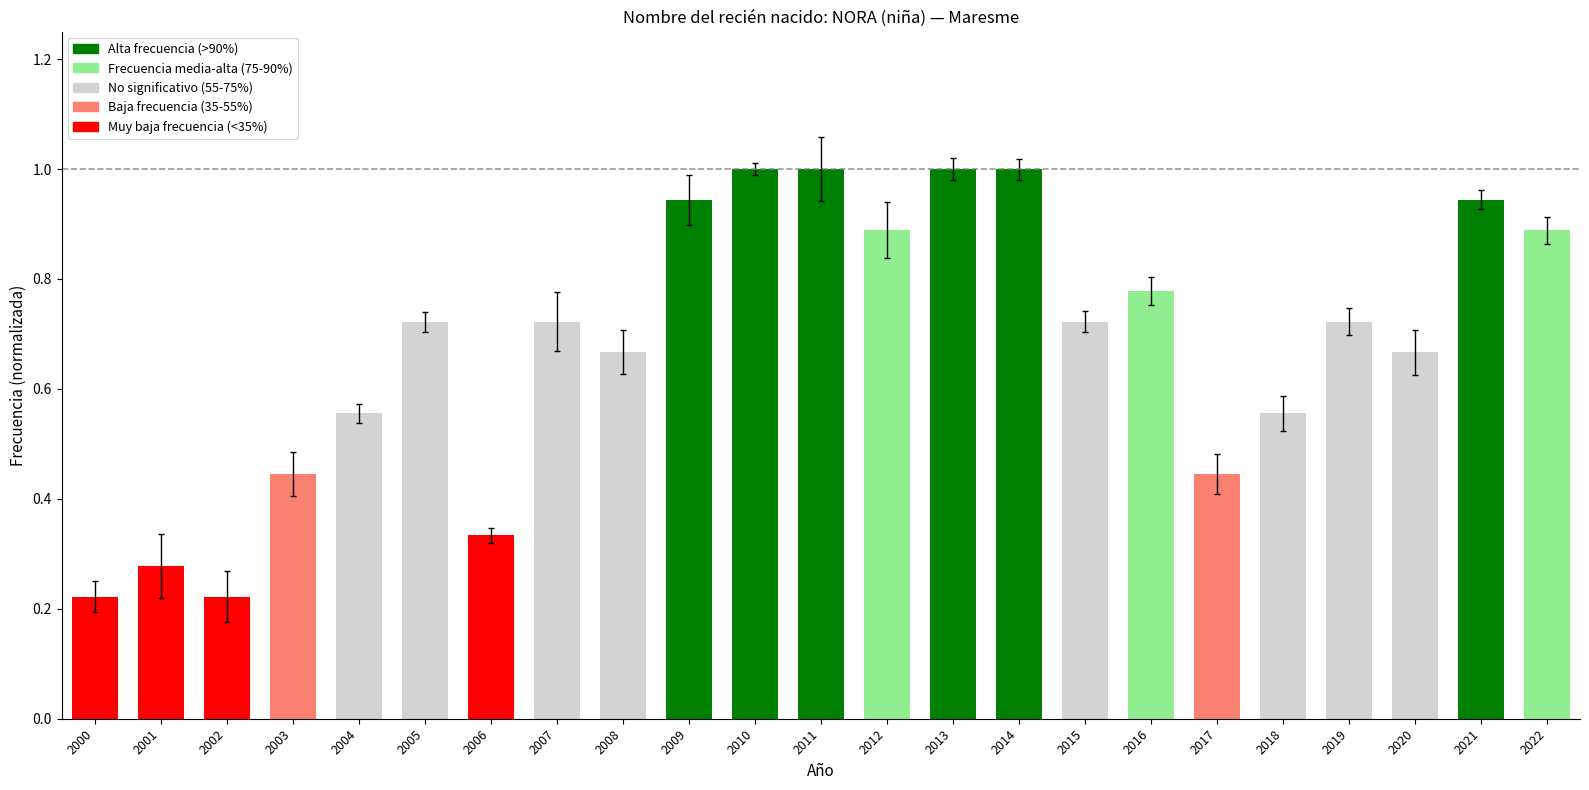

Does the chart contain stacked bars?

No